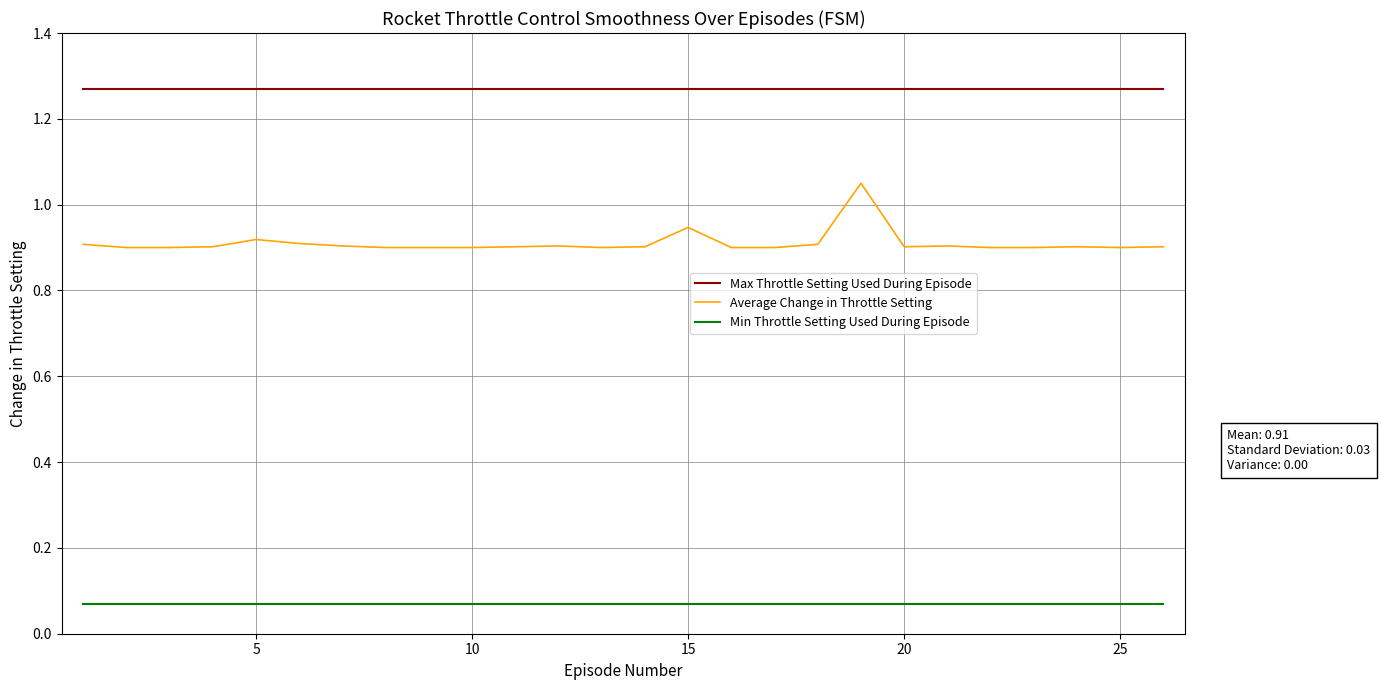

Rank the series by their maximum value, from highest to lowest.

Max Throttle Setting Used During Episode, Average Change in Throttle Setting, Min Throttle Setting Used During Episode